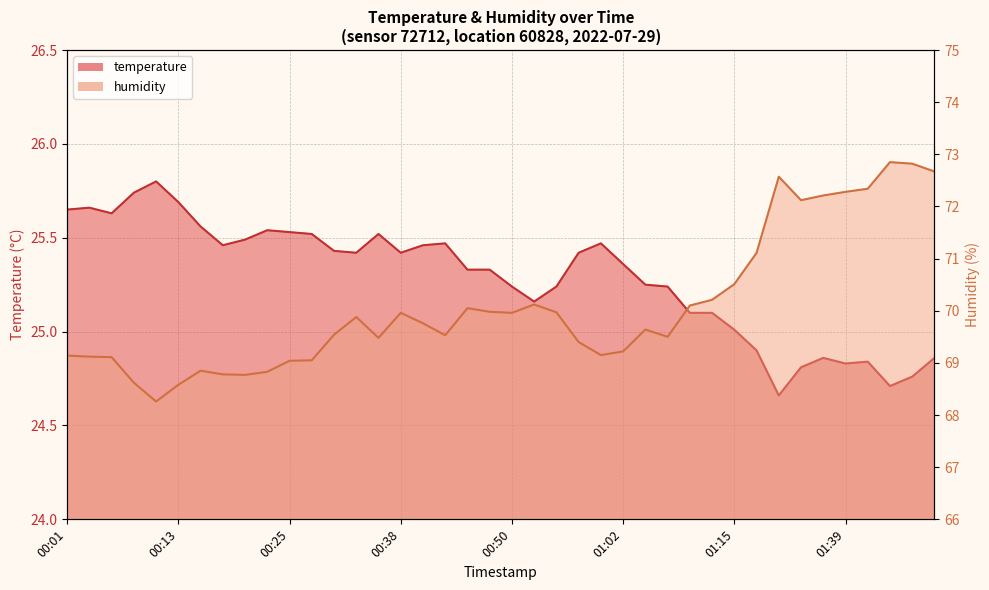

True or false: humidity and temperature cross at least once.

False